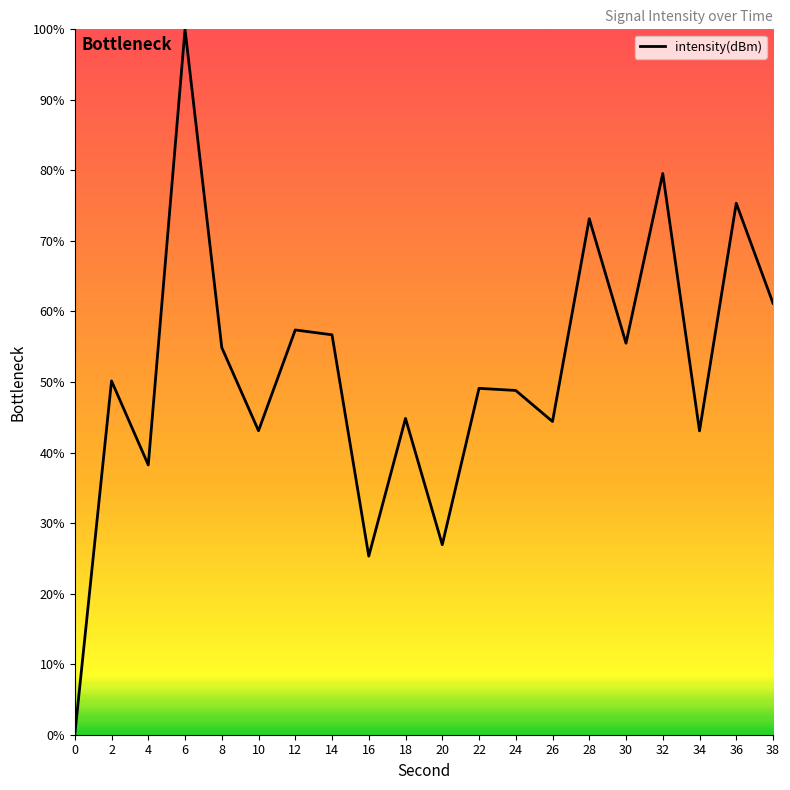

How many series are shown in this chart?

1